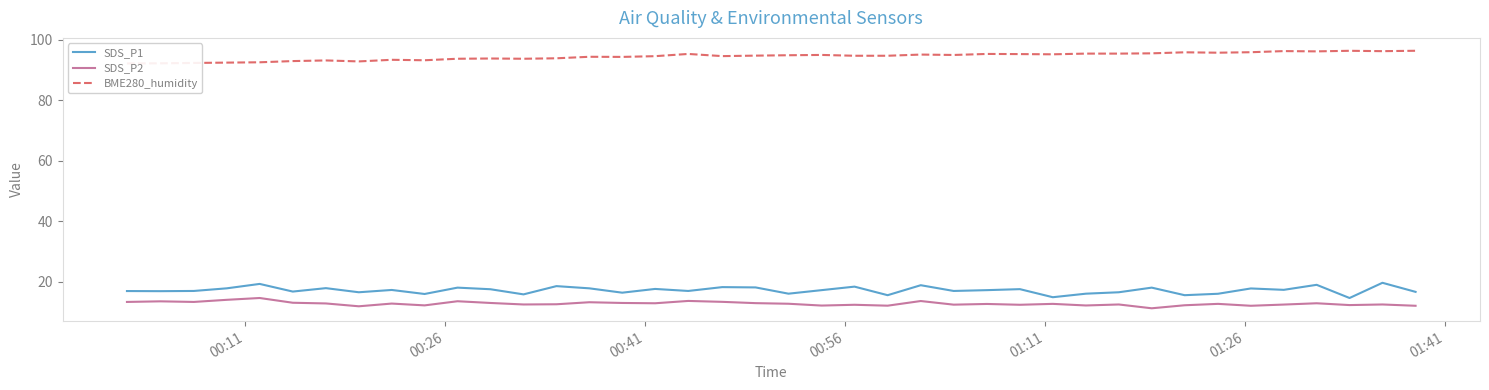

Is this an area chart (filled region under the line)?

No